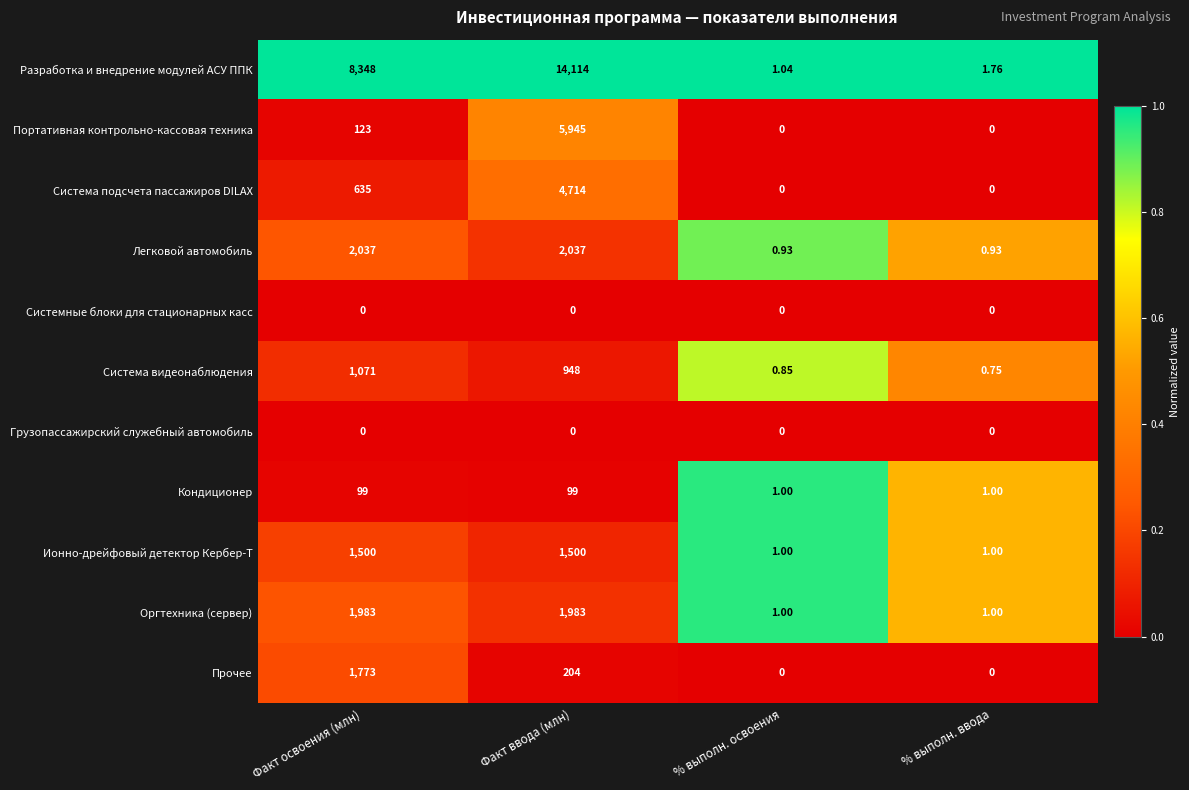

Which series has the largest total across all categories?

Разработка и внедрение модулей АСУ ППК